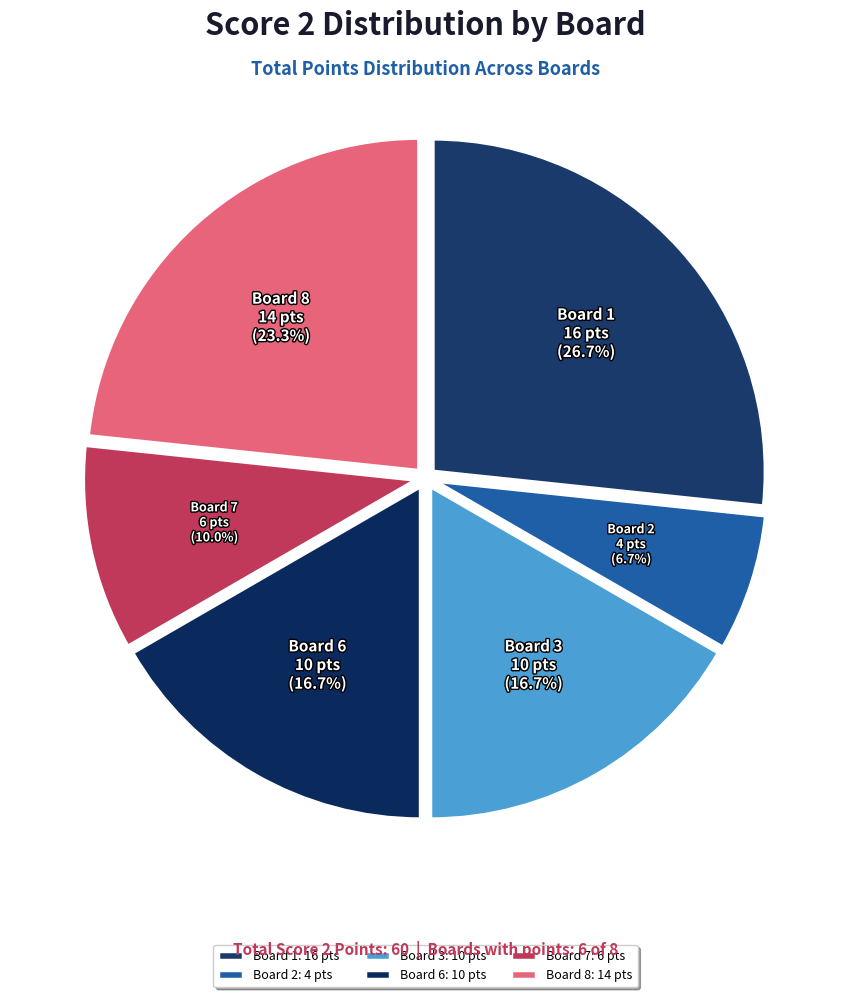

Is there a majority slice in this chart?

No